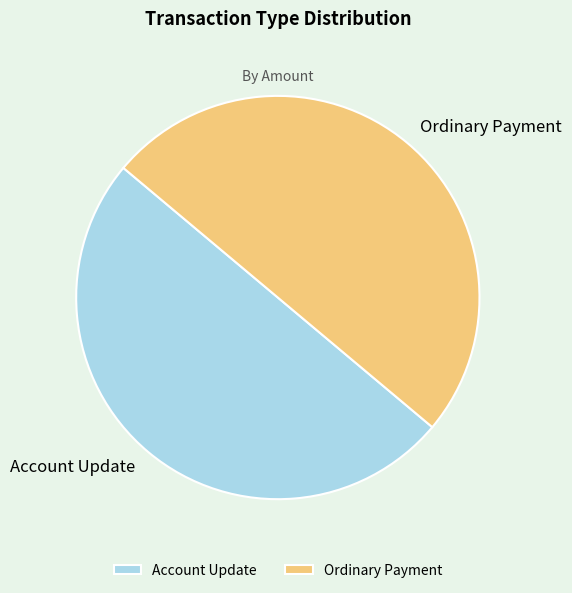

Do Ordinary Payment and Account Update together represent more than half of the pie?

Yes